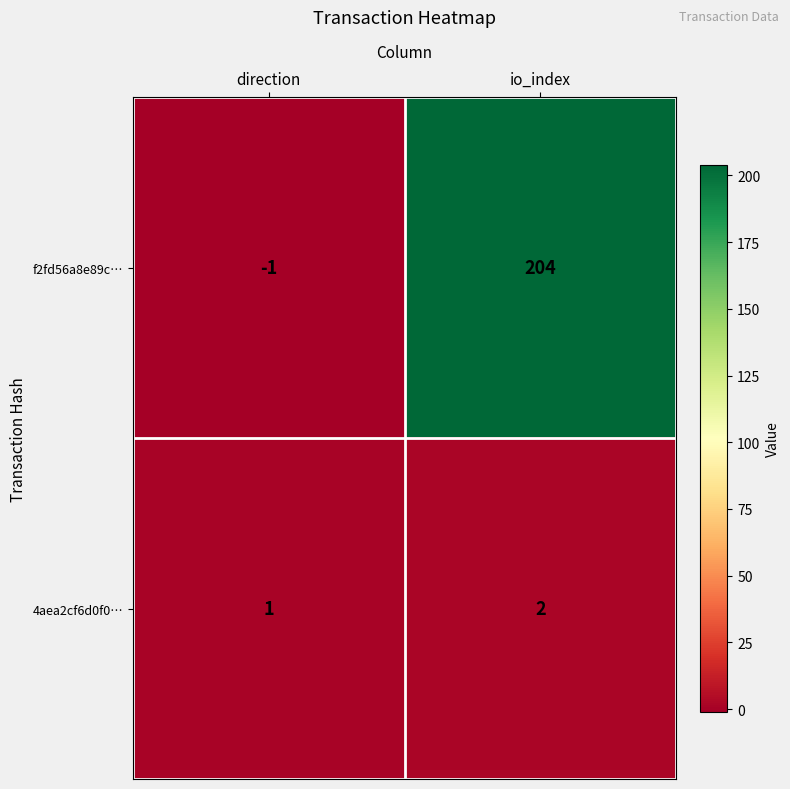

Rank the series by their maximum value, from highest to lowest.

f2fd56a8e89c…, 4aea2cf6d0f0…